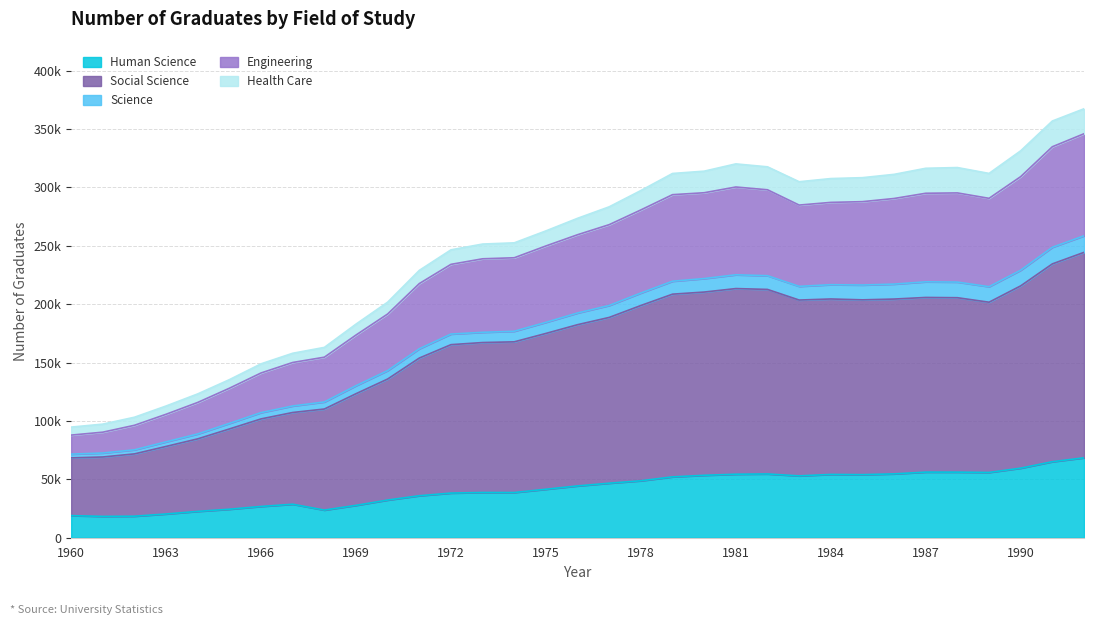

How many interior local peaks does the Human Science series have?

5